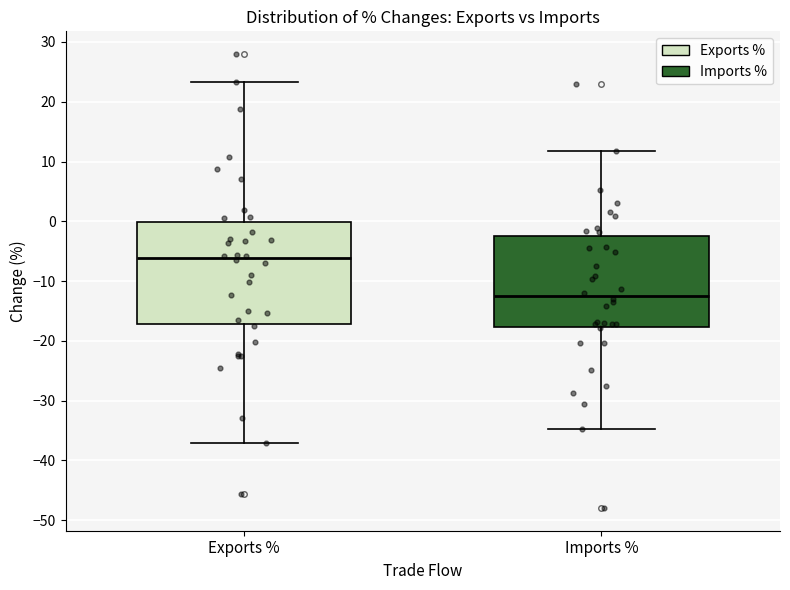

Reading left to right, transcribe this box plot: for each box, give where its median line is, the range the box spans, and where its two whiskers end, as read against the y-axis. The values are not printed on the chart, so give them approximately, as read against the axis.

Exports %: median -6, box -17 to 0, whiskers -37 to 23
Imports %: median -12, box -18 to -2, whiskers -35 to 12